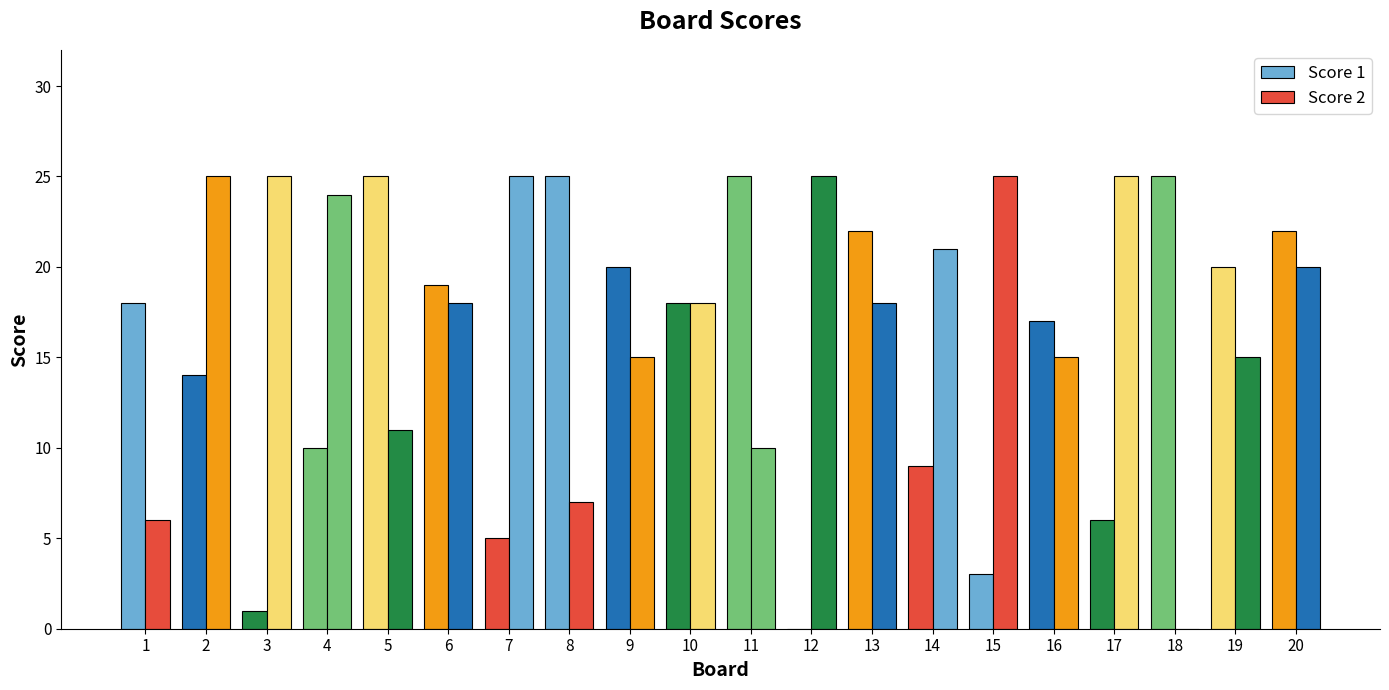

The value of Score 2 at 17 is 43. True or false?

False